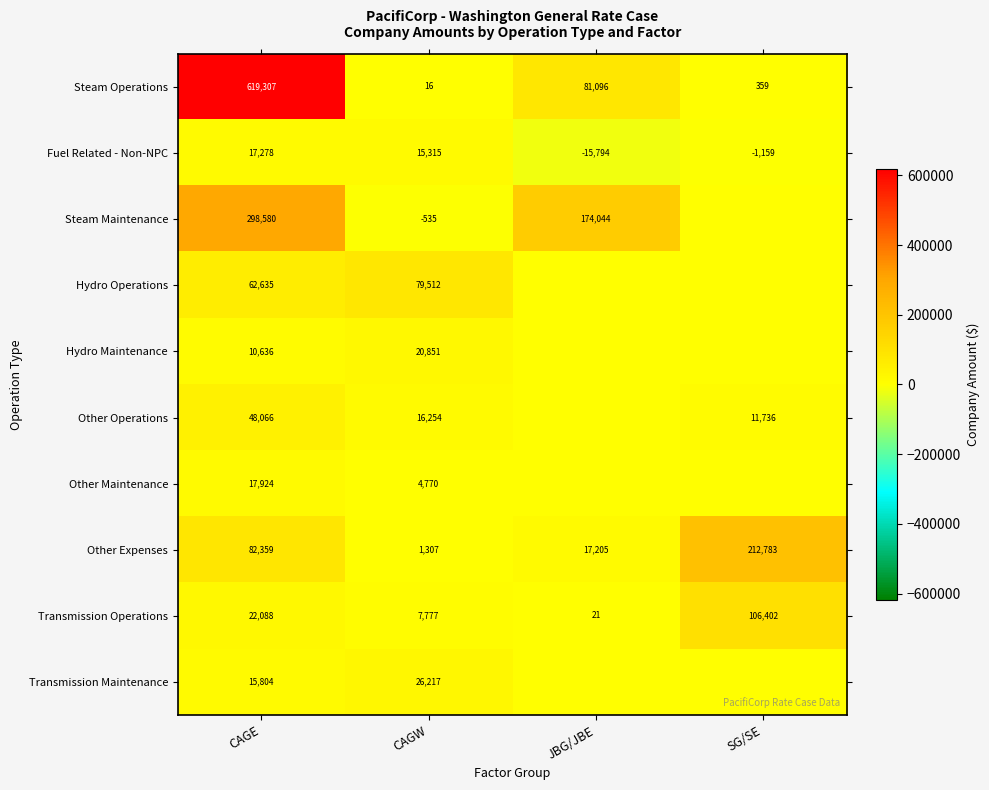

How many data points does each series have?

4